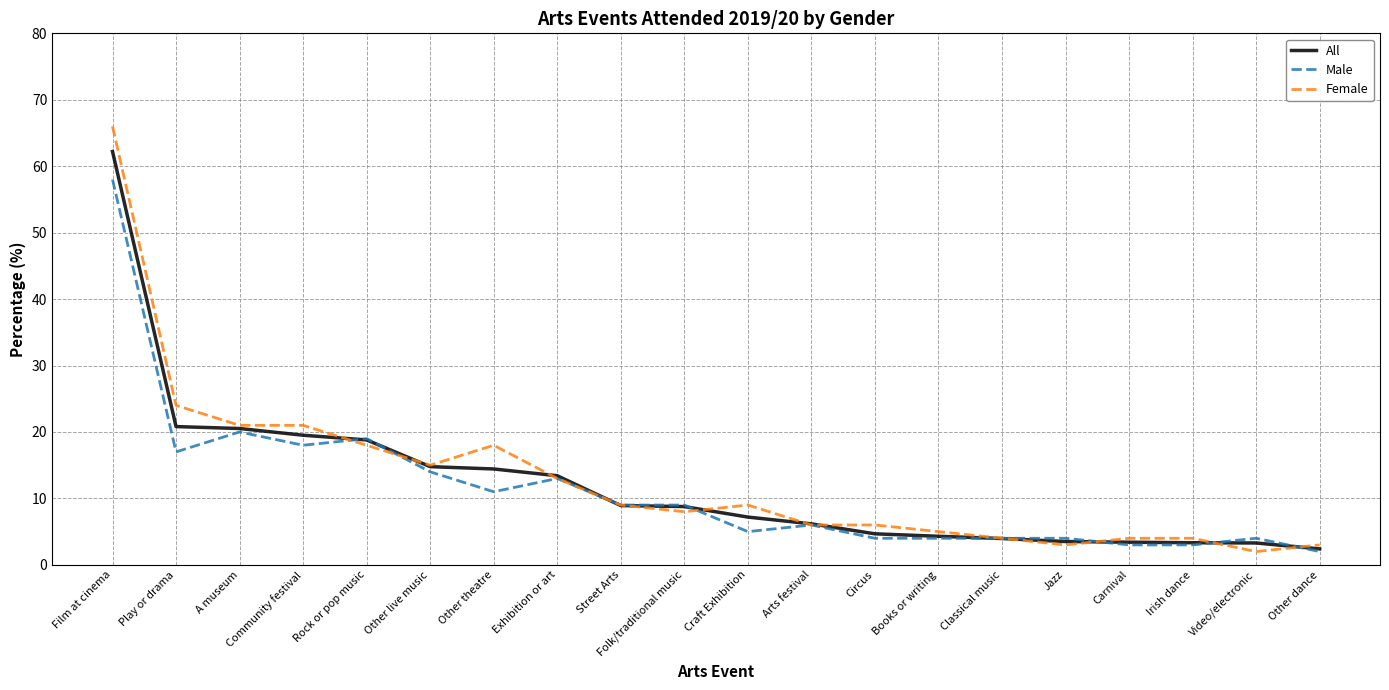

What is the difference between the Male values at Carnival and Other theatre?

8.0